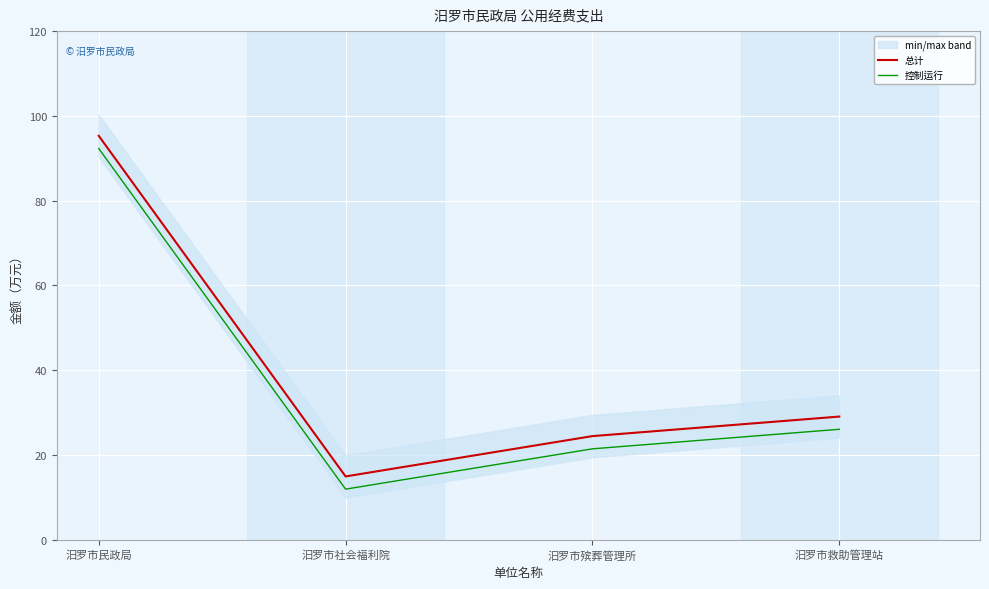

Which label corresponds to the largest value in the chart?

汨罗市民政局